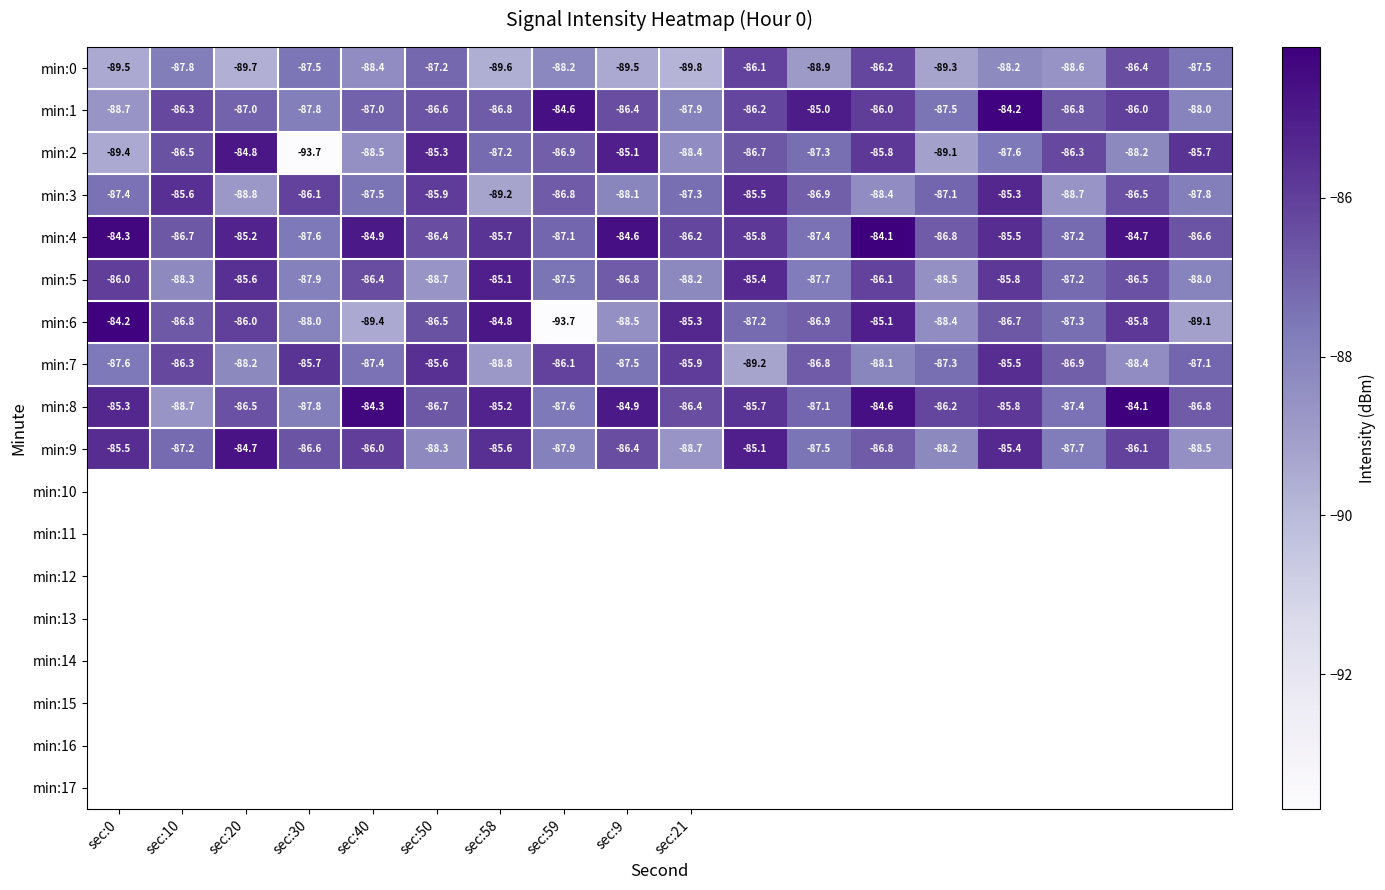

What is the minimum value shown in the chart?

-93.7